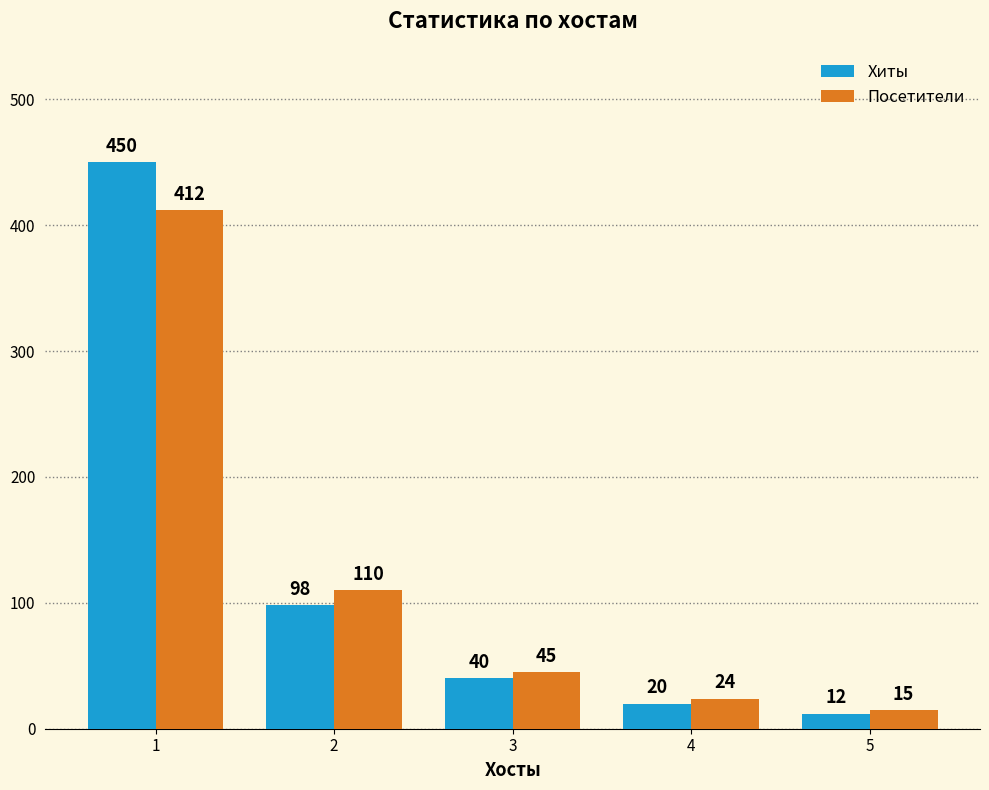

At which label does Хиты reach its peak?

1